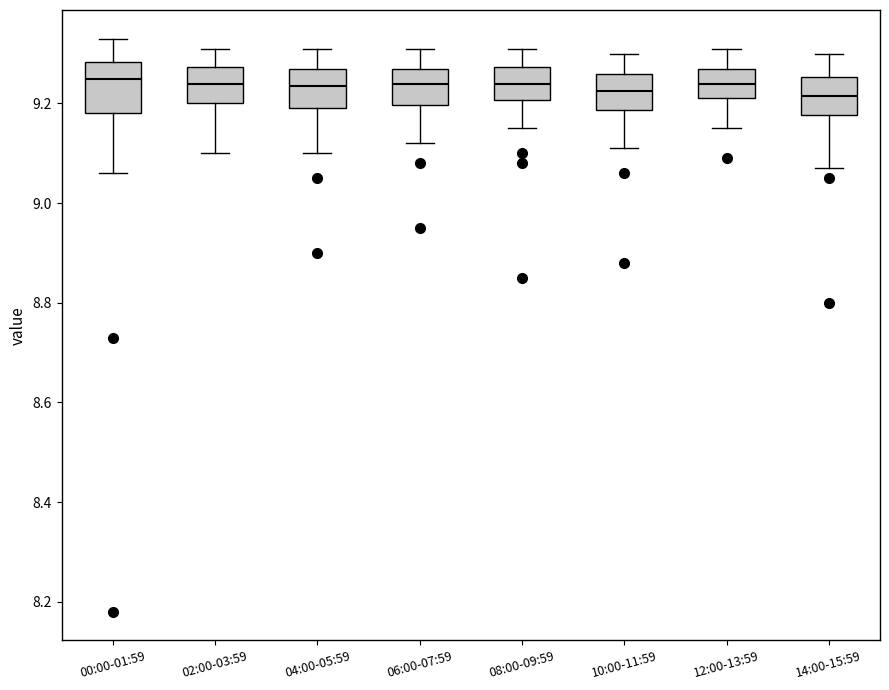

Reading left to right, transcribe this box plot: for each box, give where its median line is, the range the box spans, and where its two whiskers end, as read against the y-axis. The values are not printed on the chart, so give them approximately, as read against the axis.

00:00-01:59: median 9.26, box 9.18 to 9.28, whiskers 9.06 to 9.34
02:00-03:59: median 9.24, box 9.20 to 9.28, whiskers 9.10 to 9.32
04:00-05:59: median 9.24, box 9.20 to 9.28, whiskers 9.10 to 9.32
06:00-07:59: median 9.24, box 9.20 to 9.28, whiskers 9.12 to 9.32
08:00-09:59: median 9.24, box 9.20 to 9.28, whiskers 9.16 to 9.32
10:00-11:59: median 9.22, box 9.18 to 9.26, whiskers 9.12 to 9.30
12:00-13:59: median 9.24, box 9.22 to 9.28, whiskers 9.16 to 9.32
14:00-15:59: median 9.22, box 9.18 to 9.26, whiskers 9.08 to 9.30